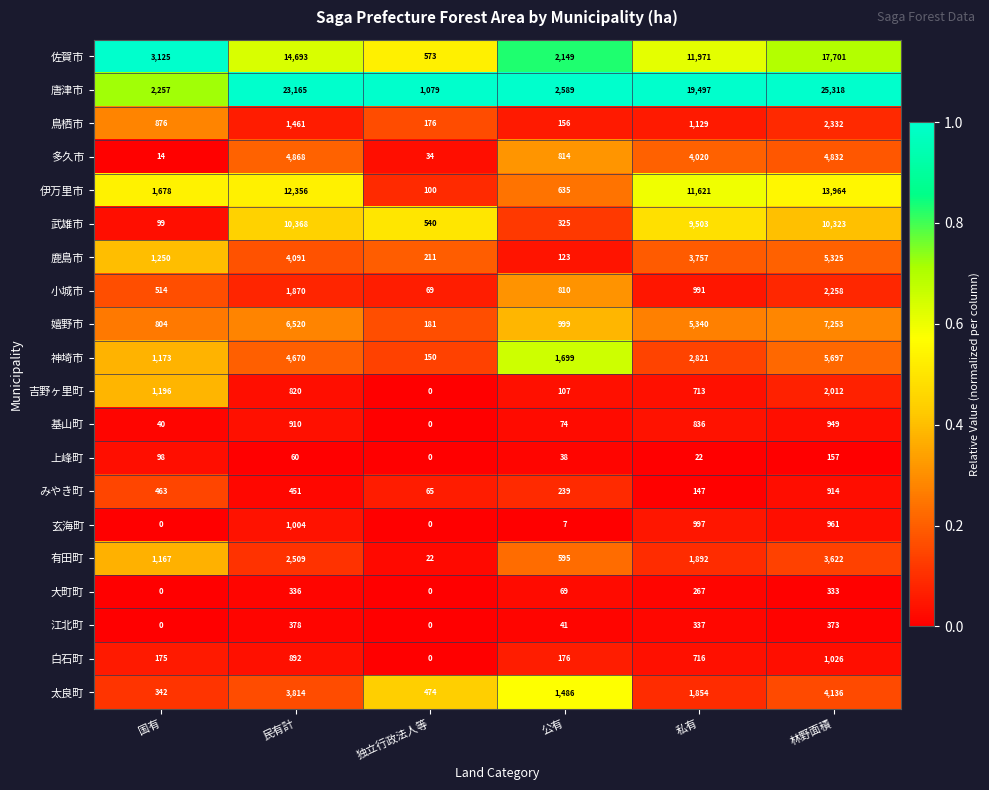

What is the greatest value displayed?

25318